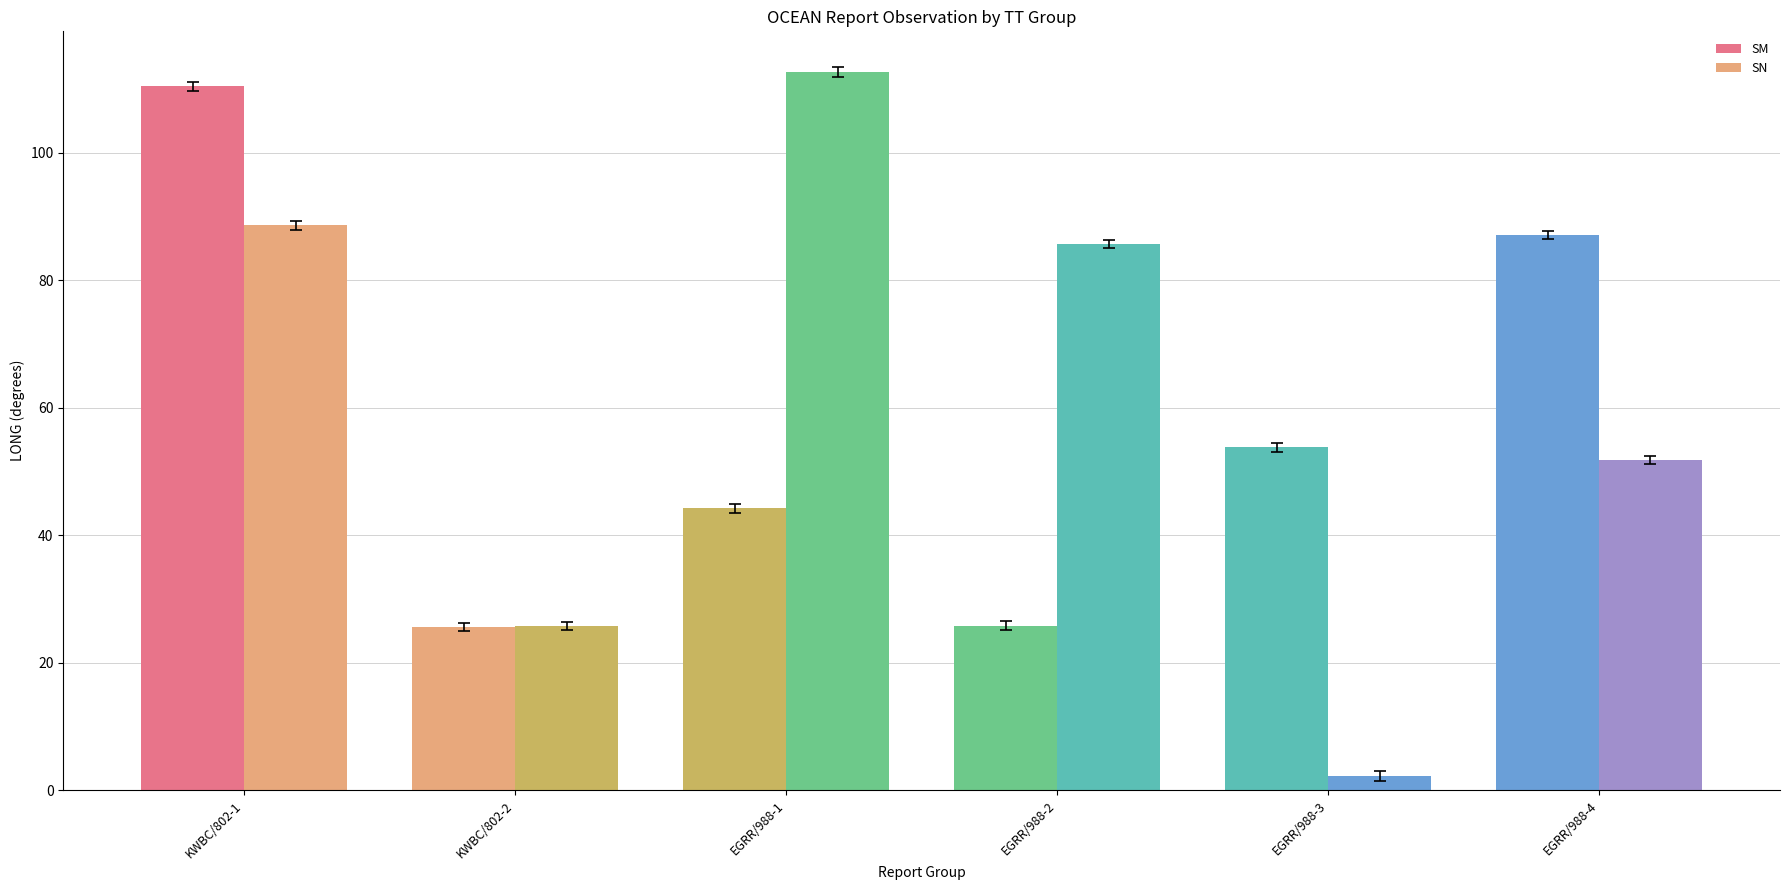

Between EGRR/988-3 and EGRR/988-4, which series saw the biggest shift?

SN